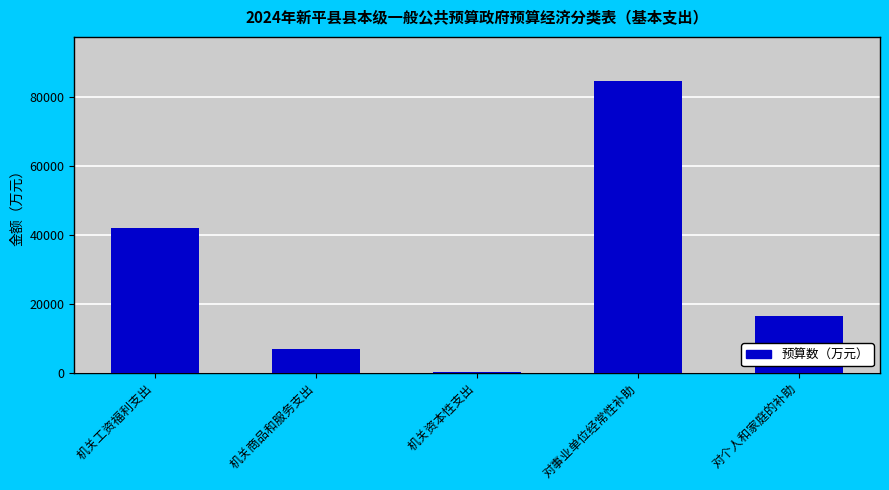

What is the change in value from 机关工资福利支出 to 机关商品和服务支出?

-35104